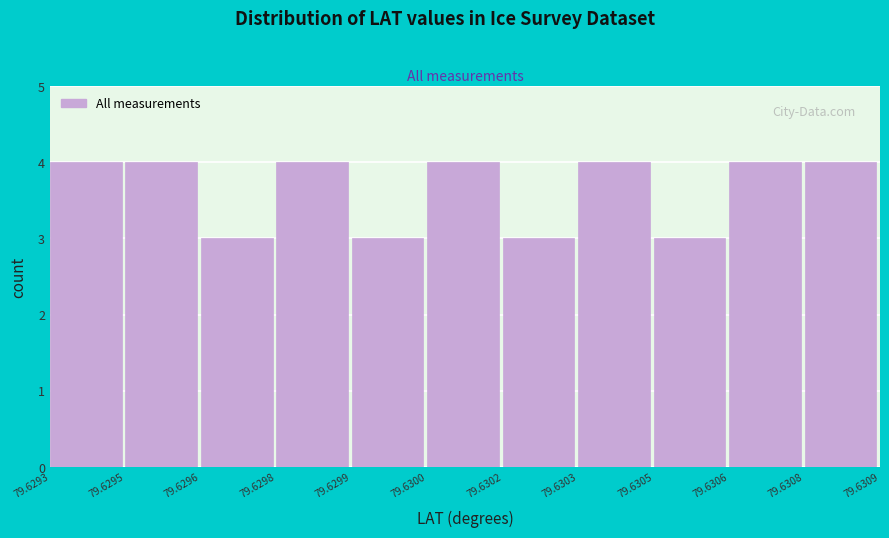

Reading left to right, list all the values displayed in this chart.

79.6293=4	79.6295=4	79.6296=3	79.6298=4	79.6299=3	79.6300=4	79.6302=3	79.6303=4	79.6305=3	79.6306=4	79.6308=4